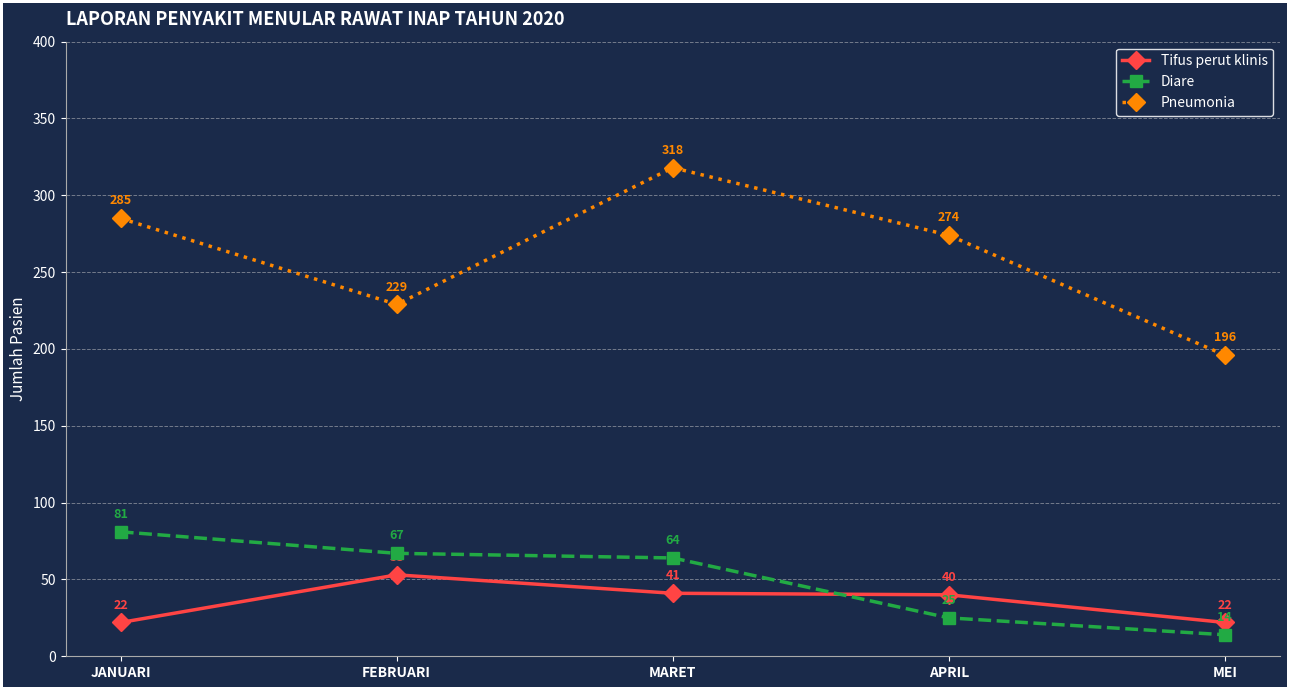

Is it true that Diare equals 25 at APRIL?

True